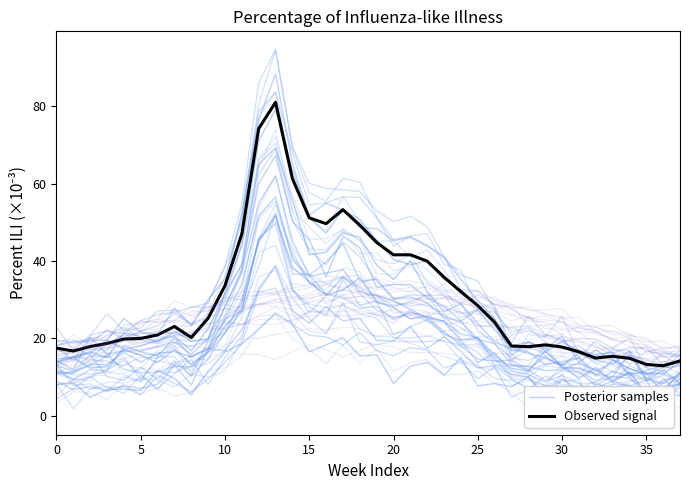

Is it true that Posterior samples equals 48.8 at 18?

False